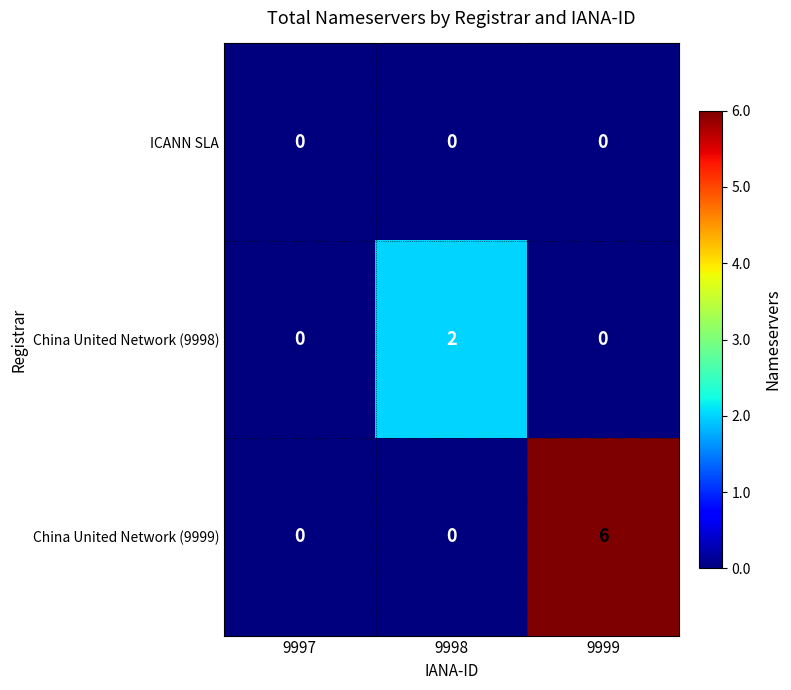

Reading left to right, transcribe all the data shown in this chart.

ICANN SLA: 0	0	0
China United Network (9998): 0	2	0
China United Network (9999): 0	0	6